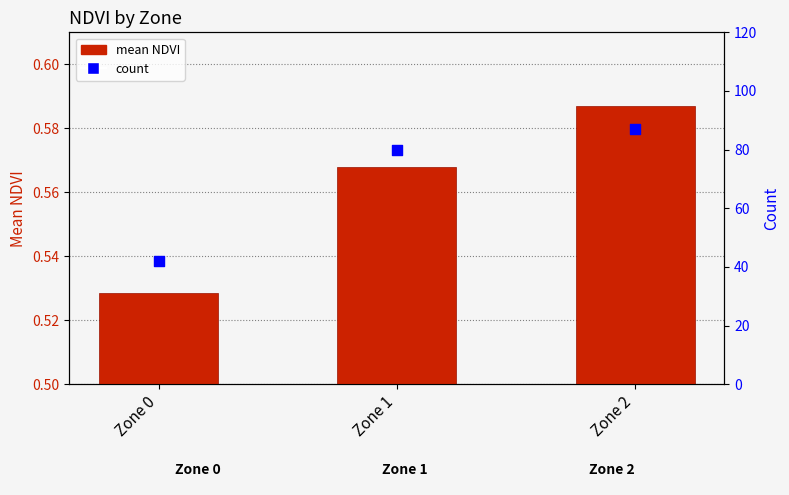

Which series contains the lowest Y value?

mean NDVI